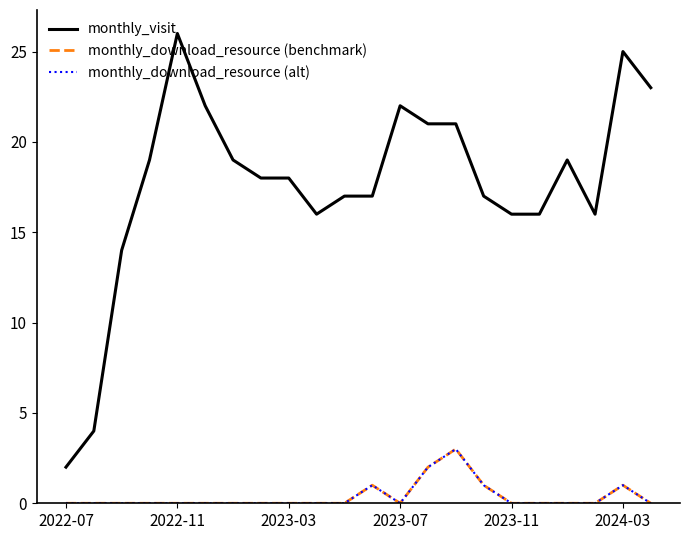

Does the chart have visible grid lines?

No